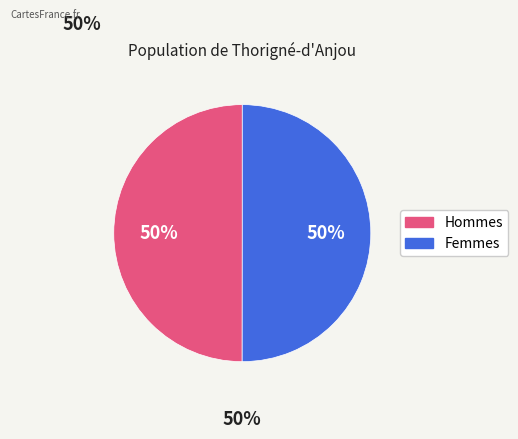

Count the number of slices in the pie.

2